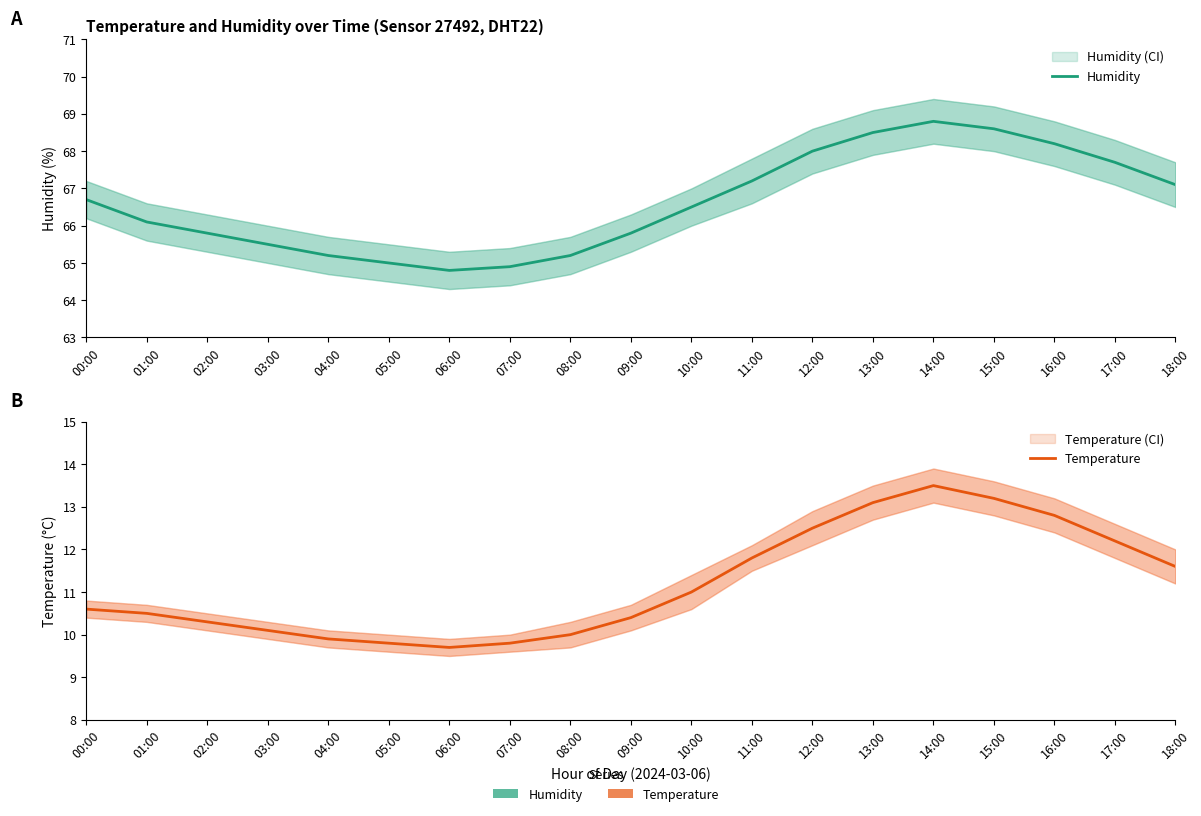

Is it true that Temperature equals 4.4 at 09:00?

False